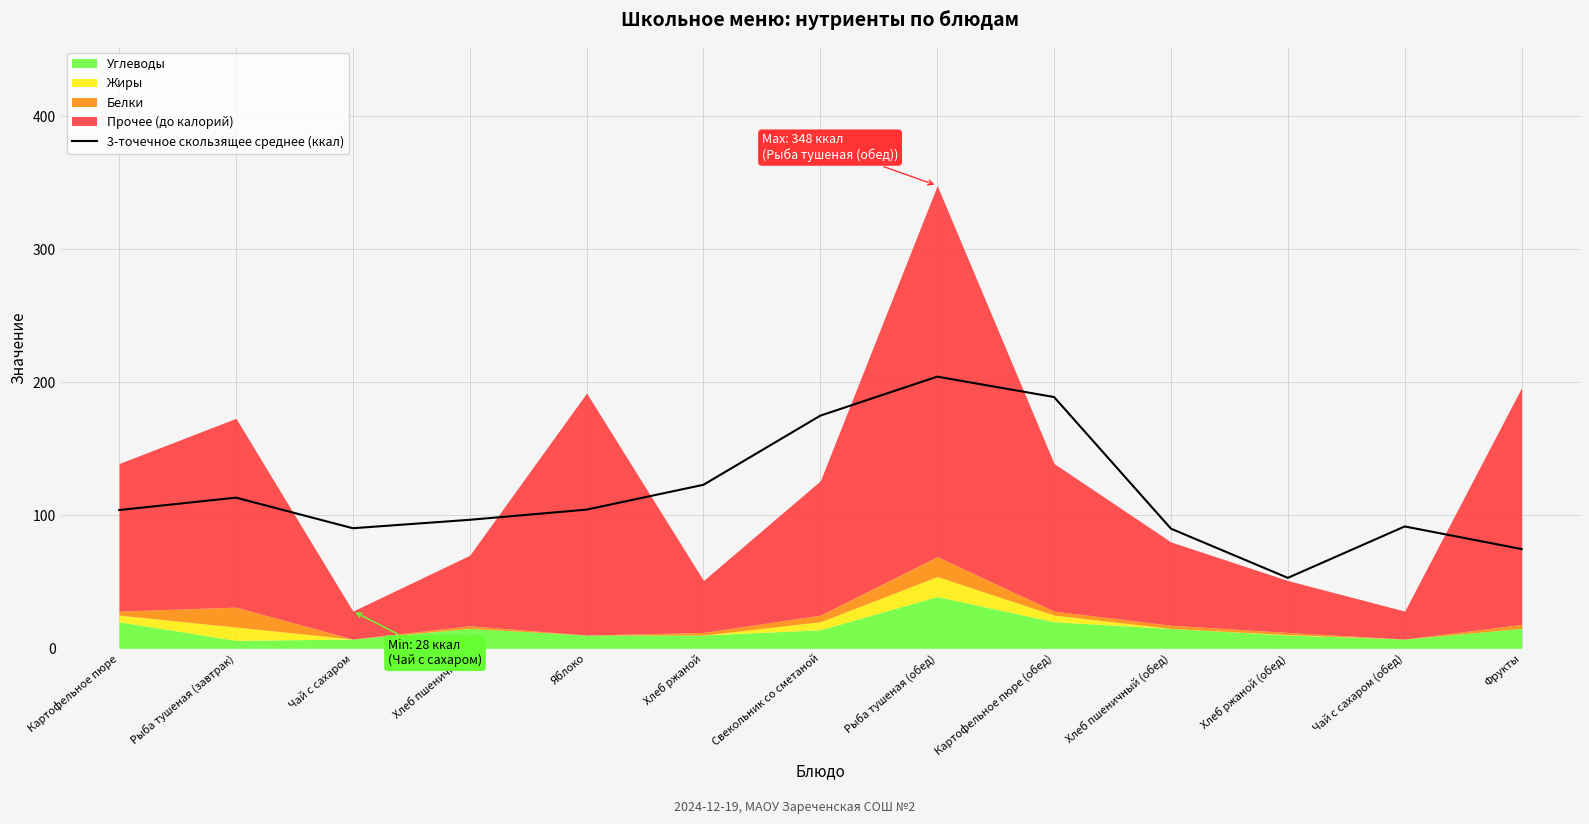

What is the value of the 13th point from the left?

74.7